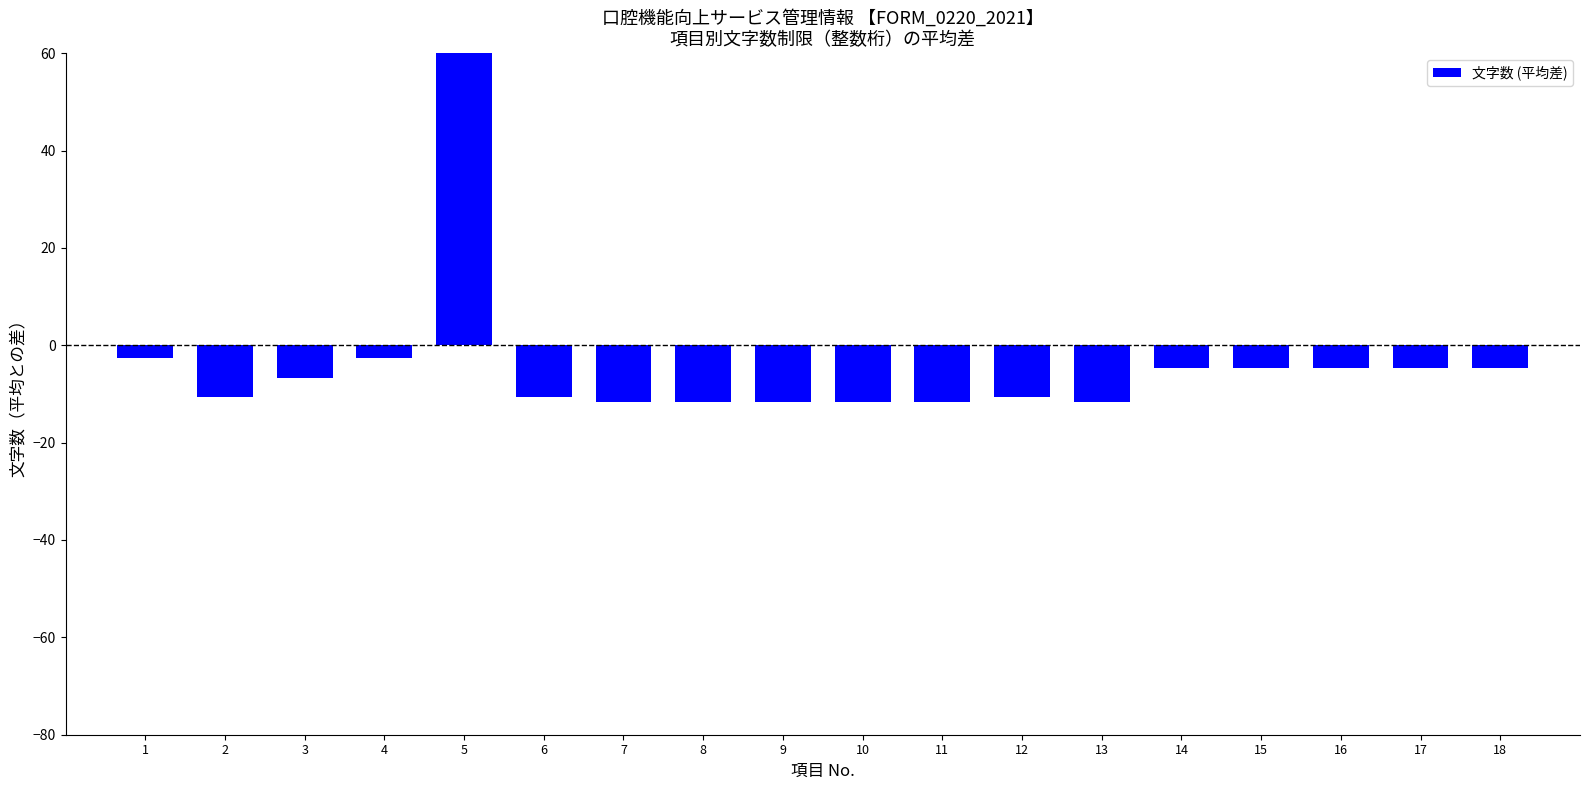

What is the maximum value shown in the chart?

137.3